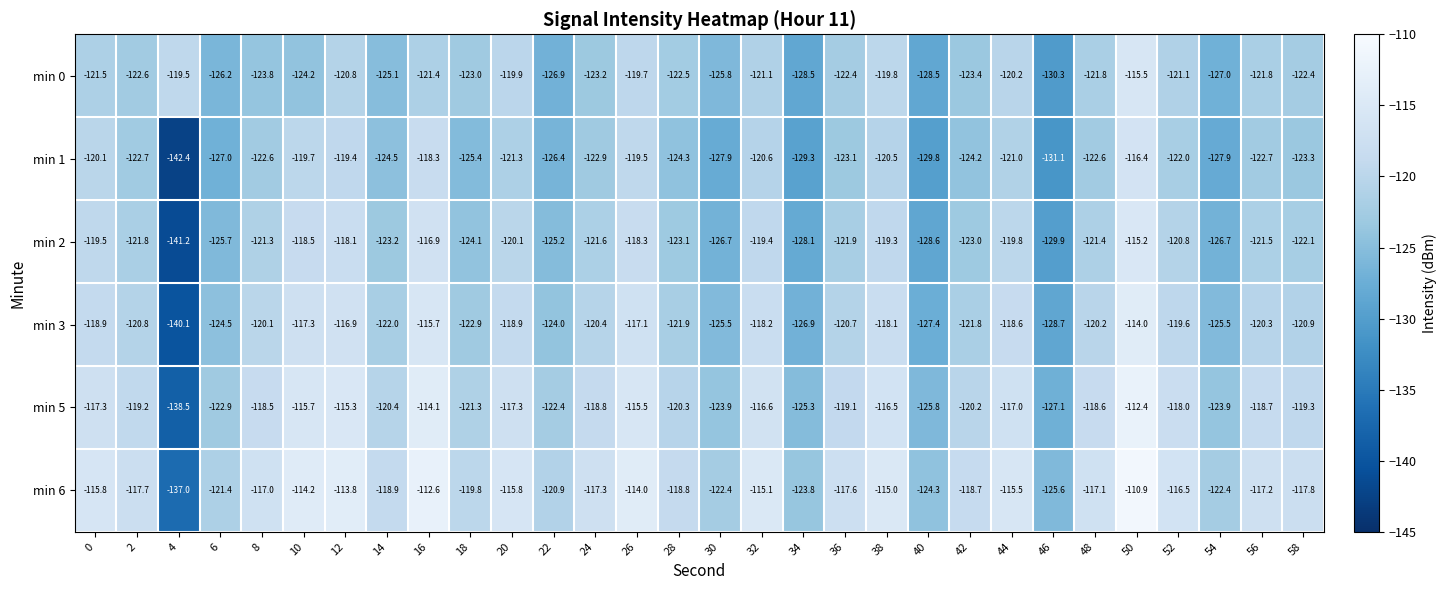

At 40, list the series in order from largest to smallest.

min 6, min 5, min 3, min 0, min 2, min 1